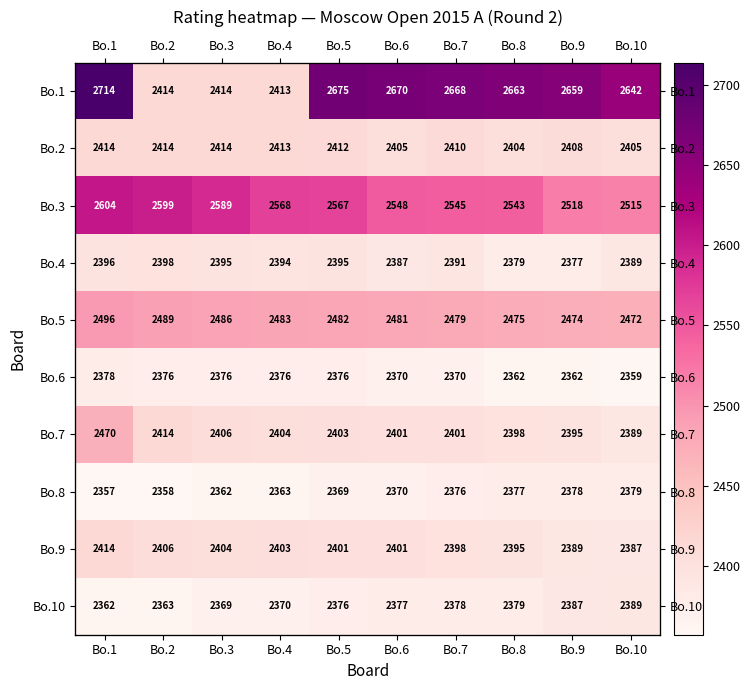

Which series has the widest spread of values?

Bo.1